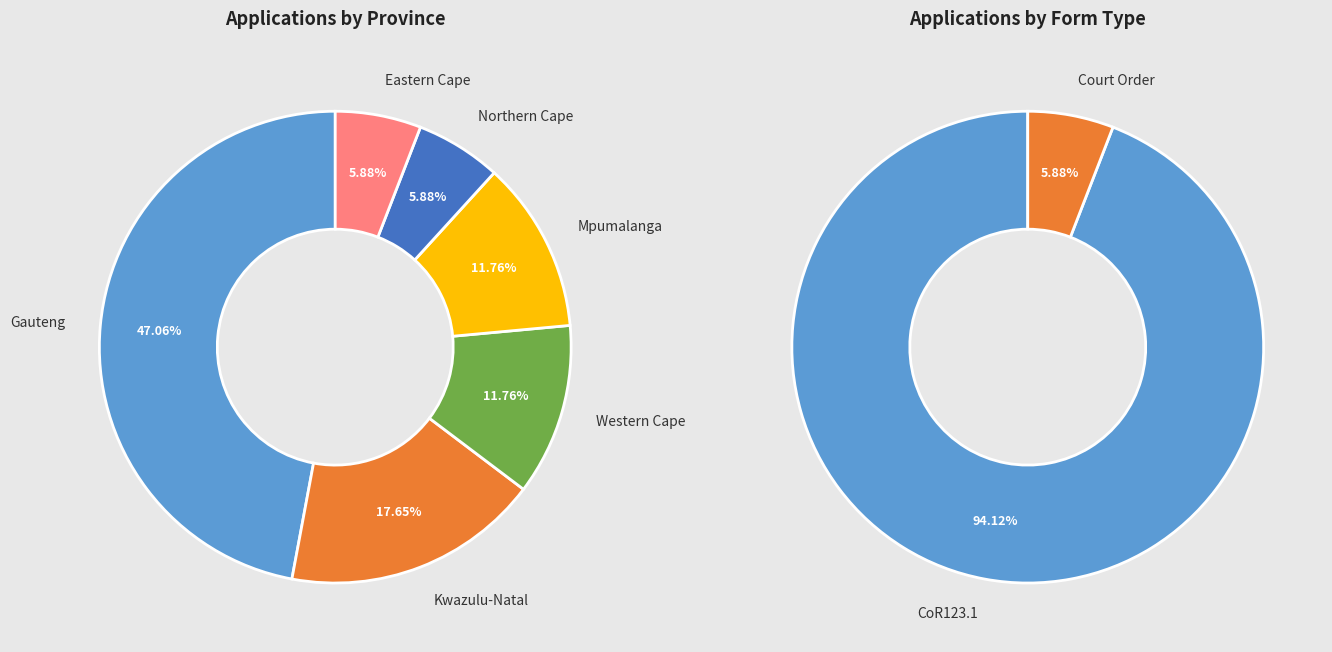

The Eastern Cape slice represents 1% of the pie. True or false?

False